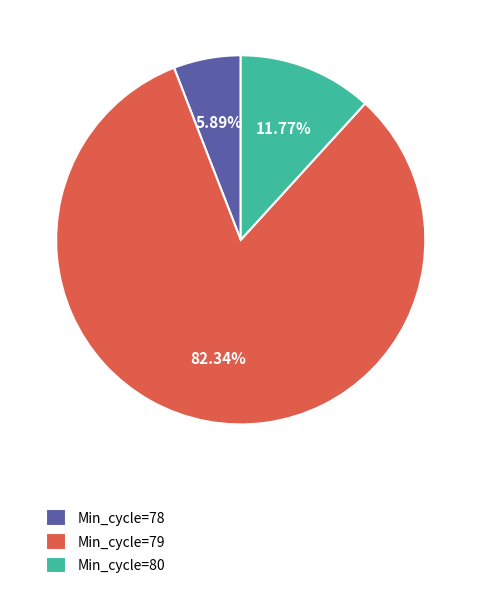

Rank the categories by value from highest to lowest.

Min_cycle=79, Min_cycle=80, Min_cycle=78